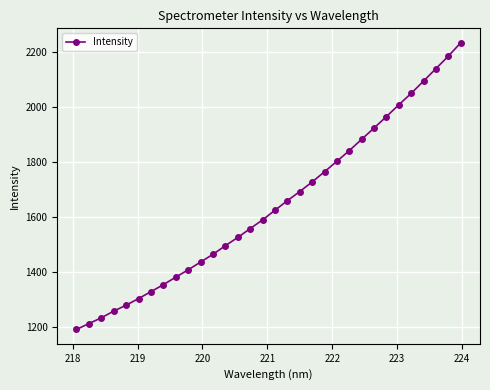

What is the value of the 9th point from the left?

1382.3